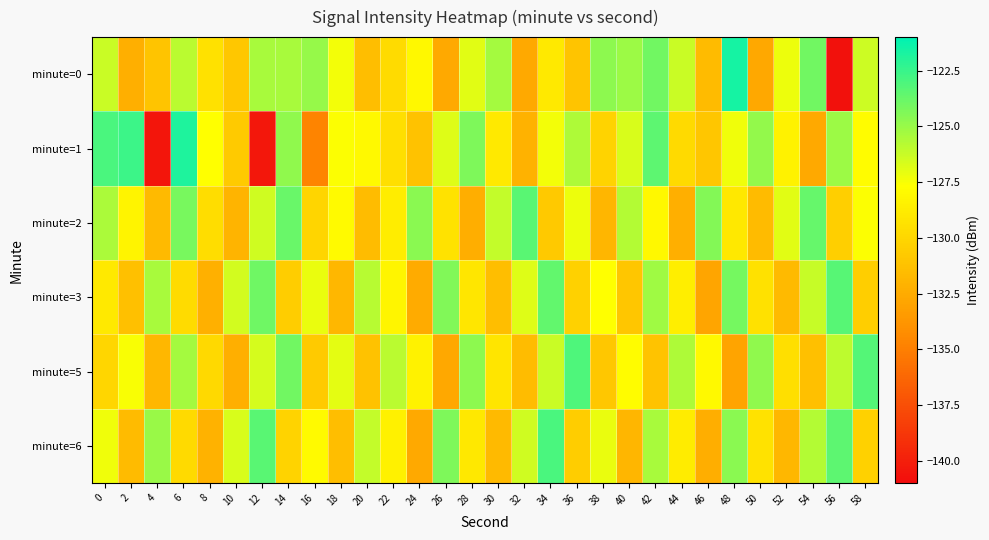

Which category has the highest value across all series?

48